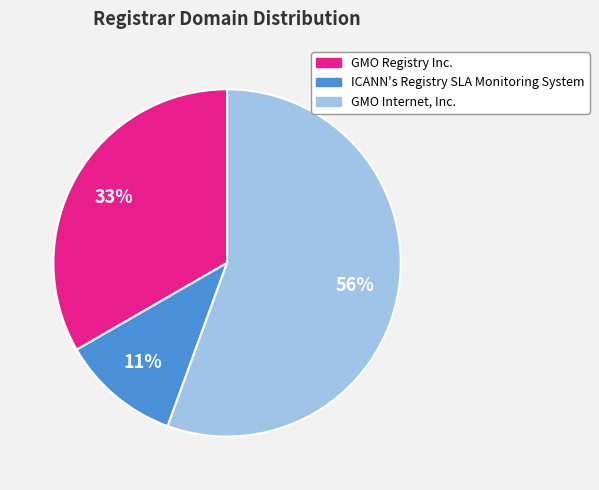

Combined, do ICANN's Registry SLA Monitoring System and GMO Registry Inc. account for over 50%?

No